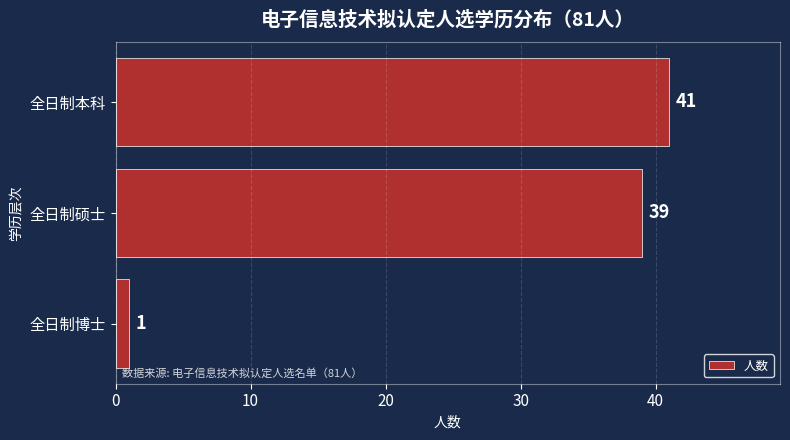

Between 全日制博士 and 全日制硕士, which is larger?

全日制硕士